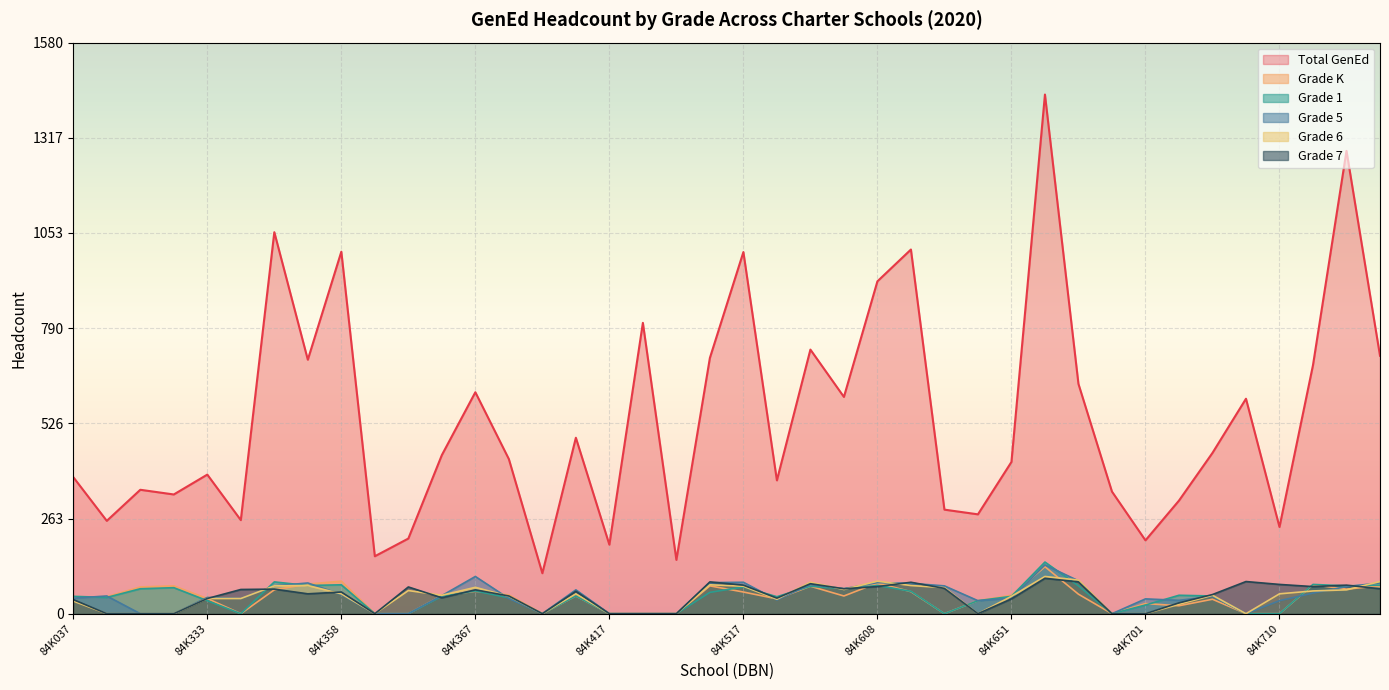

What is the difference between the second highest and minimum values in the Grade 7 series?

89